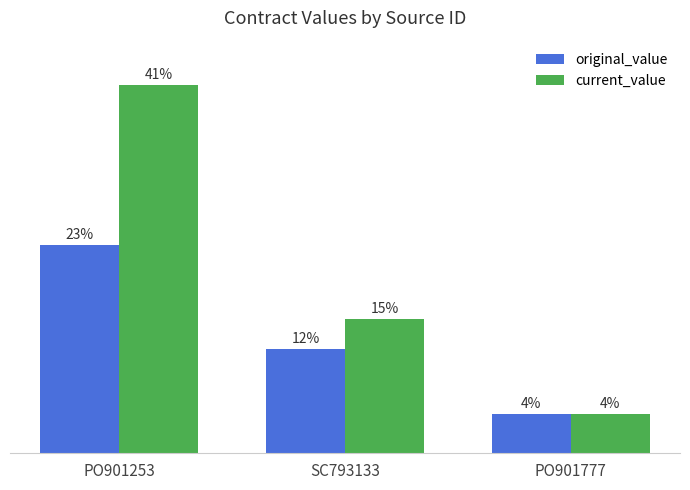

Does the chart contain any negative values?

No